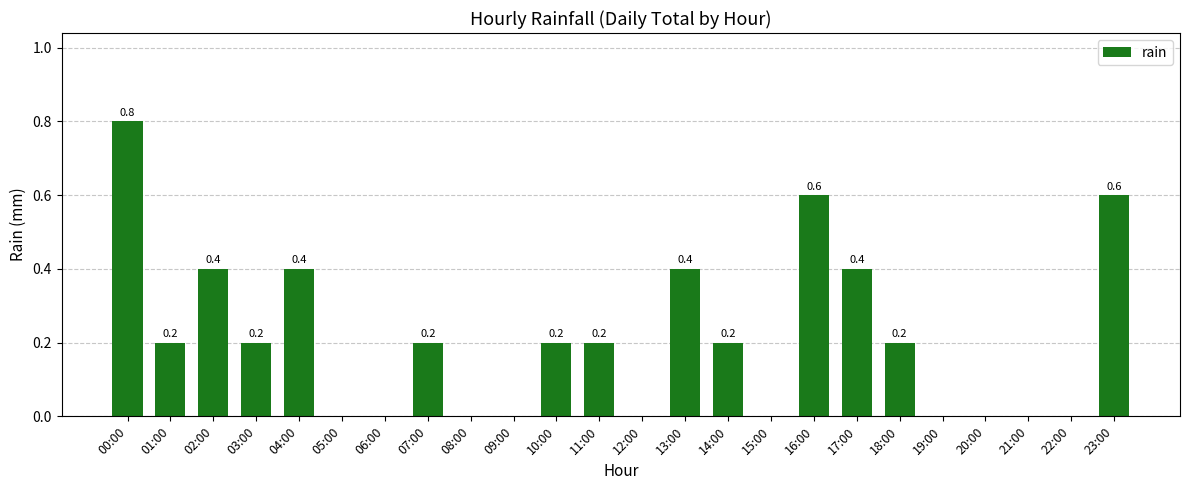

How many series are shown in this chart?

1